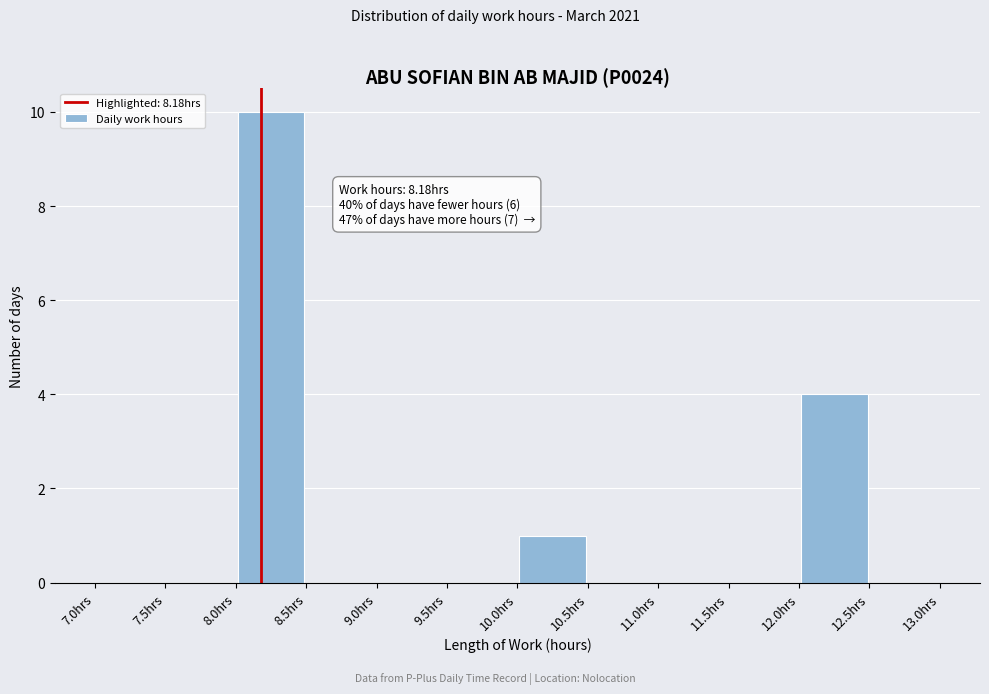

Over which range of the x-axis is the bar tallest?

8.0 to 8.5